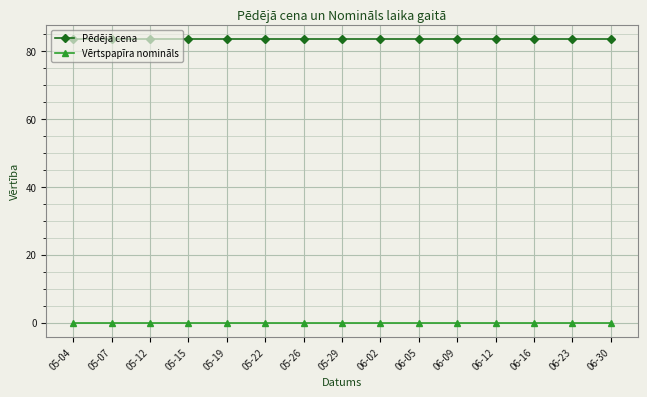

What is the minimum value for Pēdējā cena?

83.6